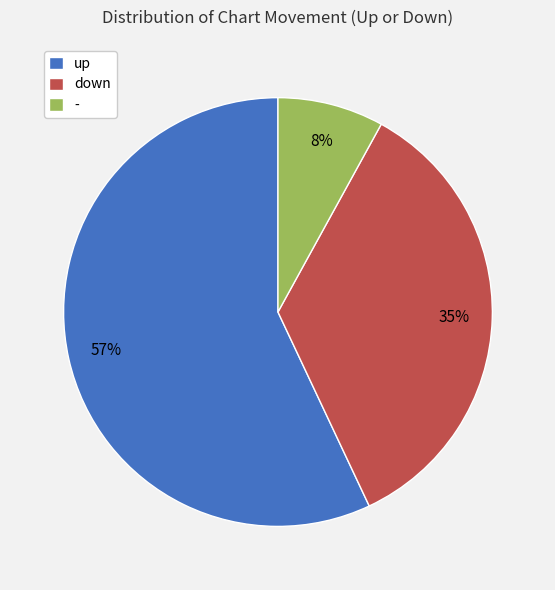

True or false: down accounts for 35% of the total.

True